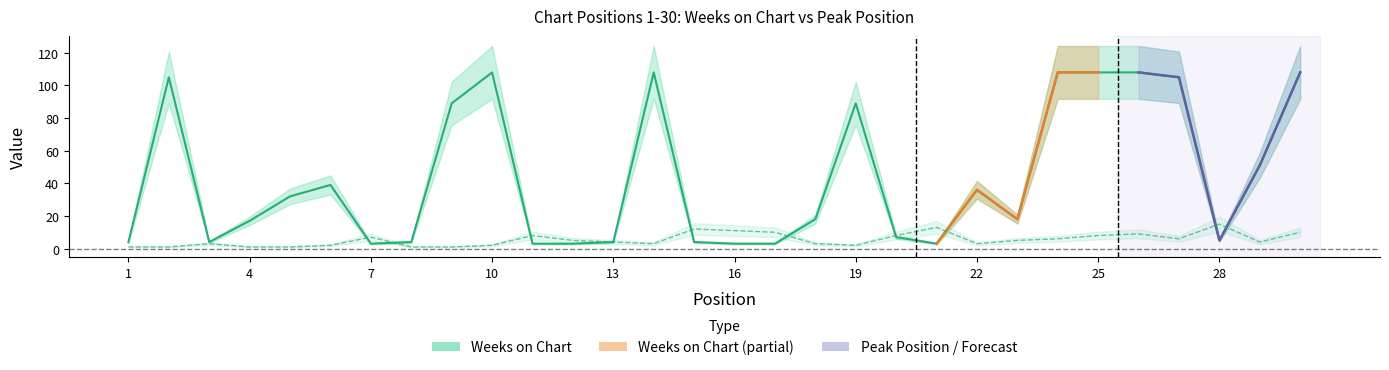

At 4, list the series in order from smallest to largest.

Peak Position, Weeks on Chart